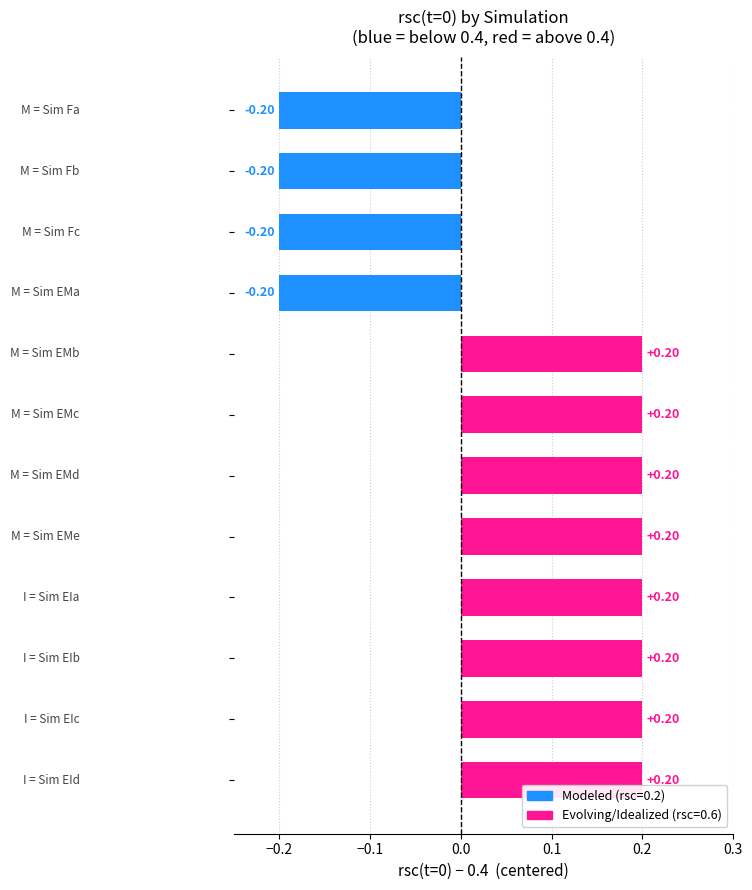

What is the difference between the second highest and second lowest values?

0.4